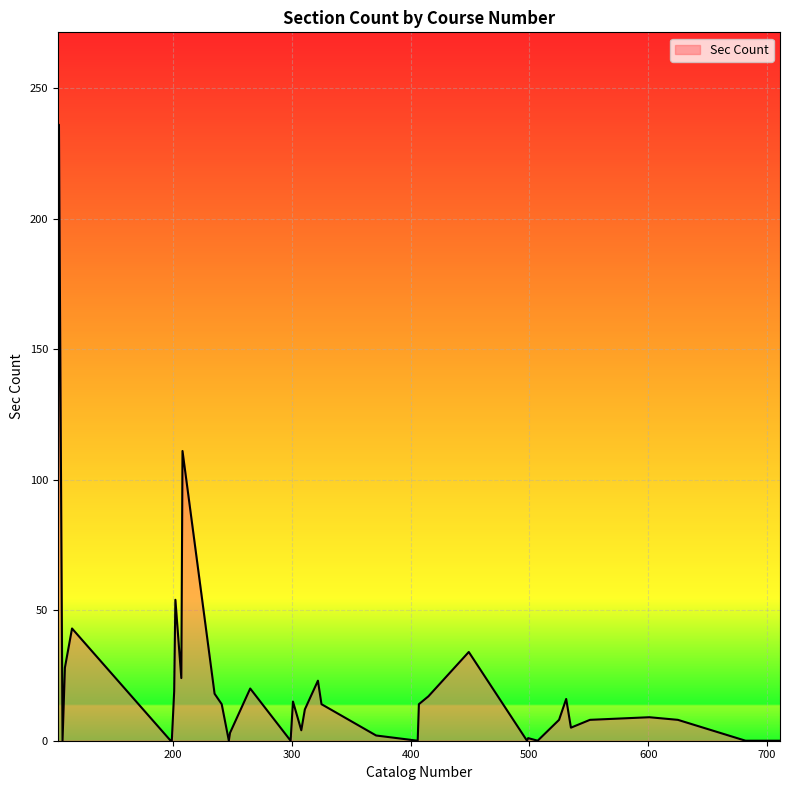

What is the difference between the maximum and minimum values?

236